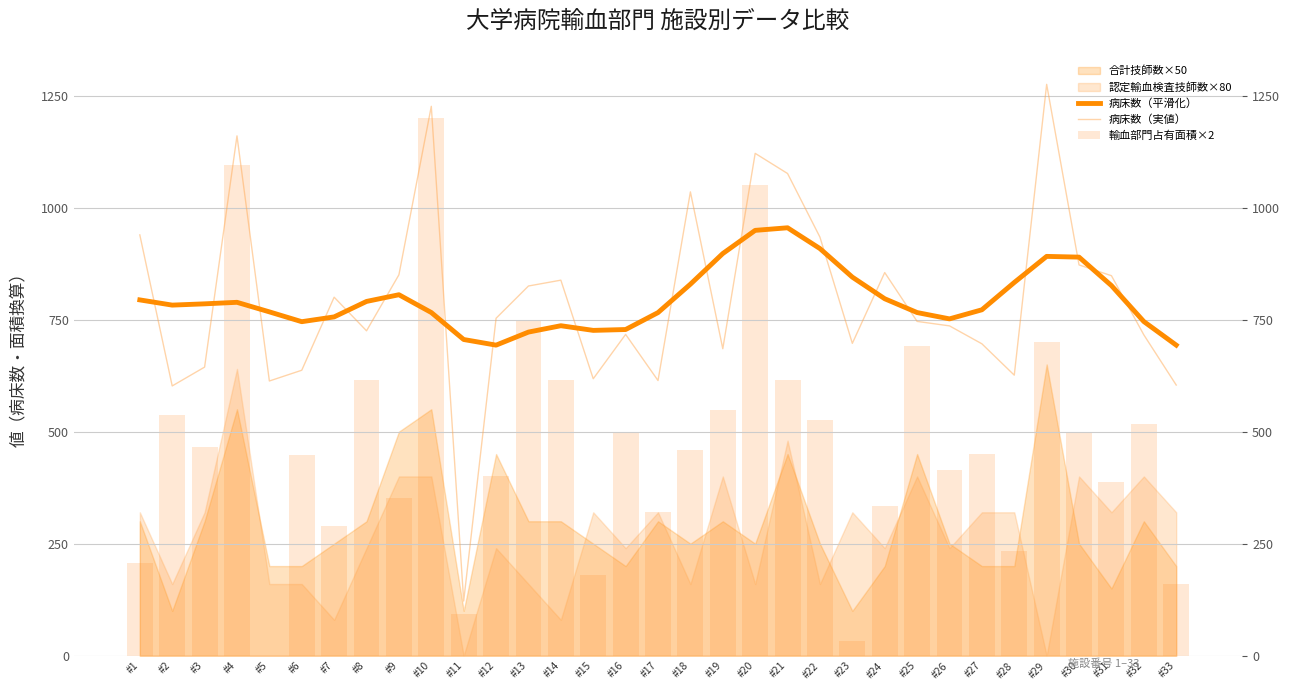

What is the value of the 病床数（実値） bar at the 18th from the left?

1035.0